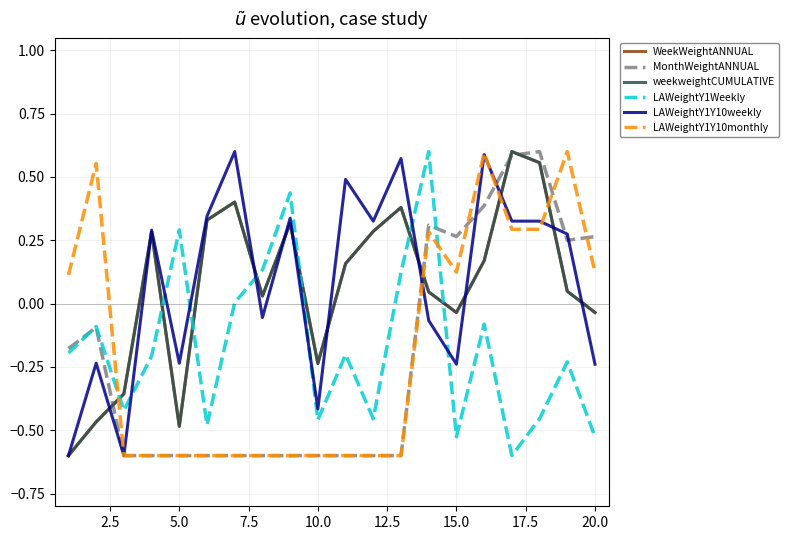

Which series ends up on top after the final intersection of LAWeightY1Weekly and WeekWeightANNUAL?

WeekWeightANNUAL